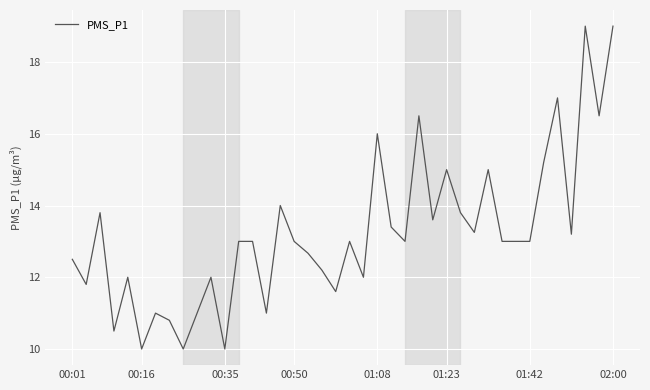

What is the difference between the maximum and minimum values?

9.0